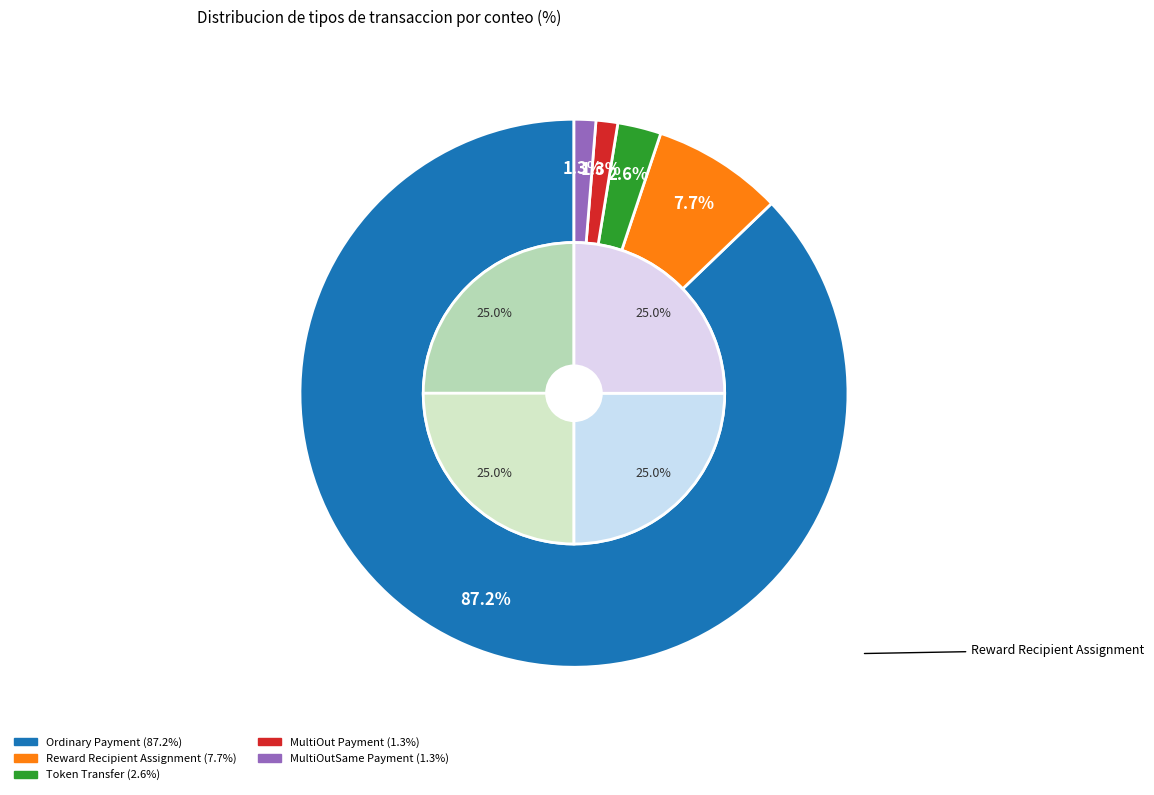

What percentage is the MultiOutSame Payment slice, to the nearest percent?

1%